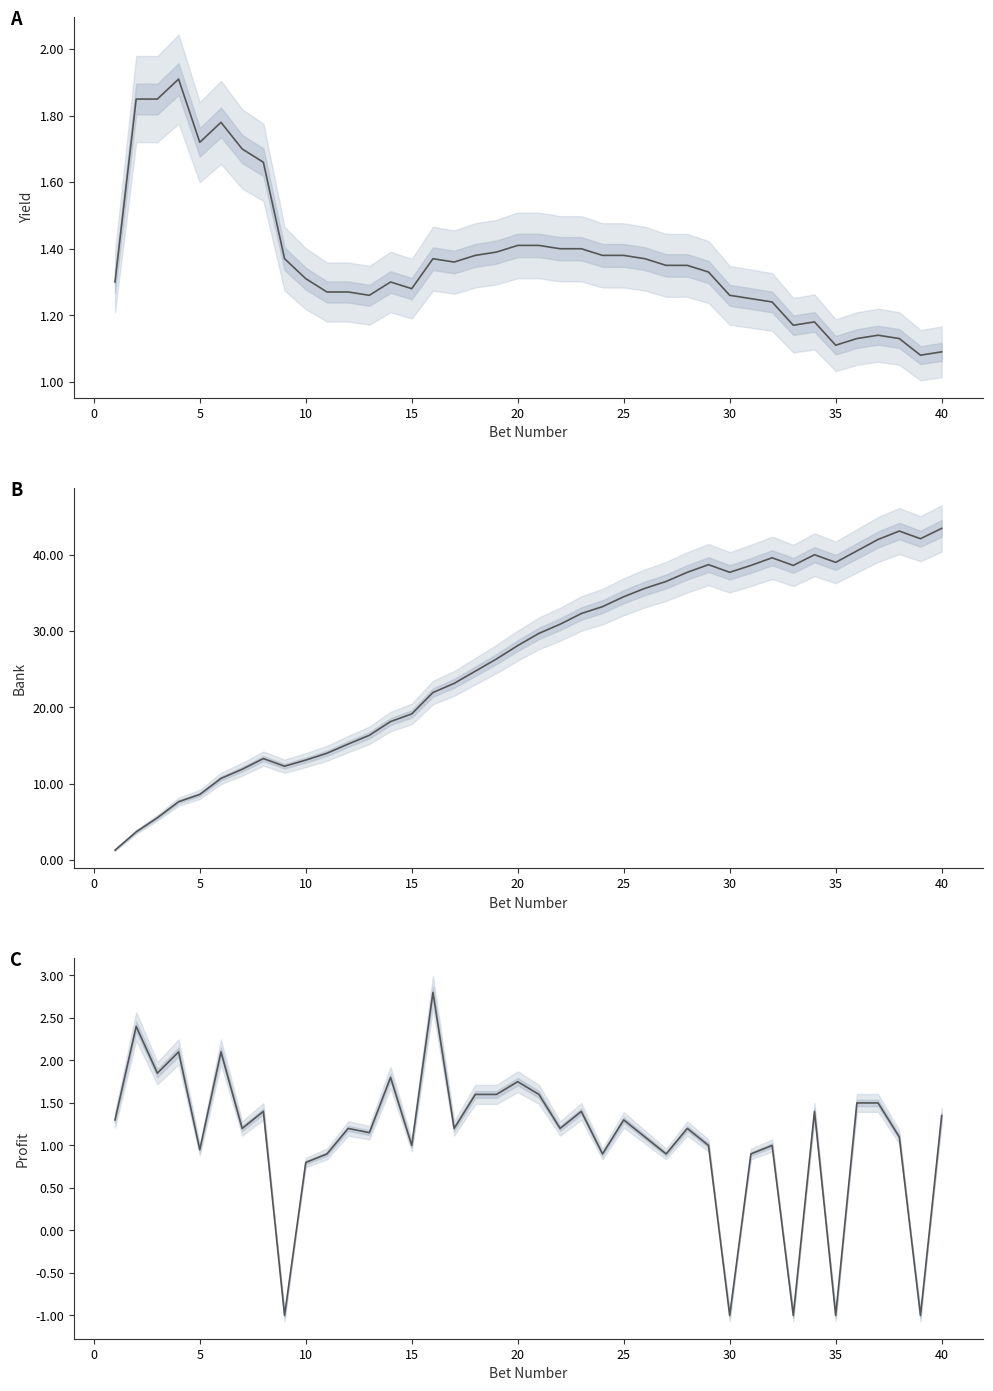

How many lines are shown in the chart?

3